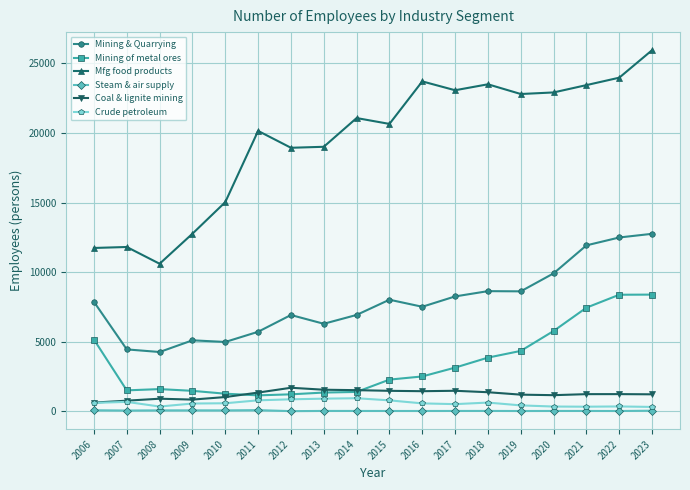

True or false: Coal & lignite mining has a value of 762 at 2007.

True